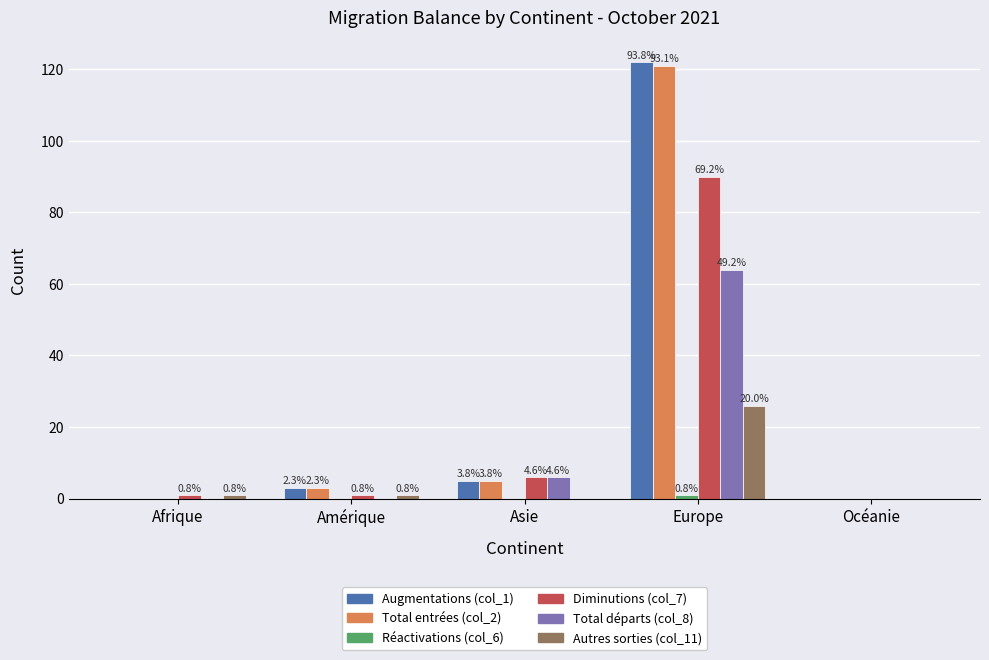

Are the bars horizontal?

No